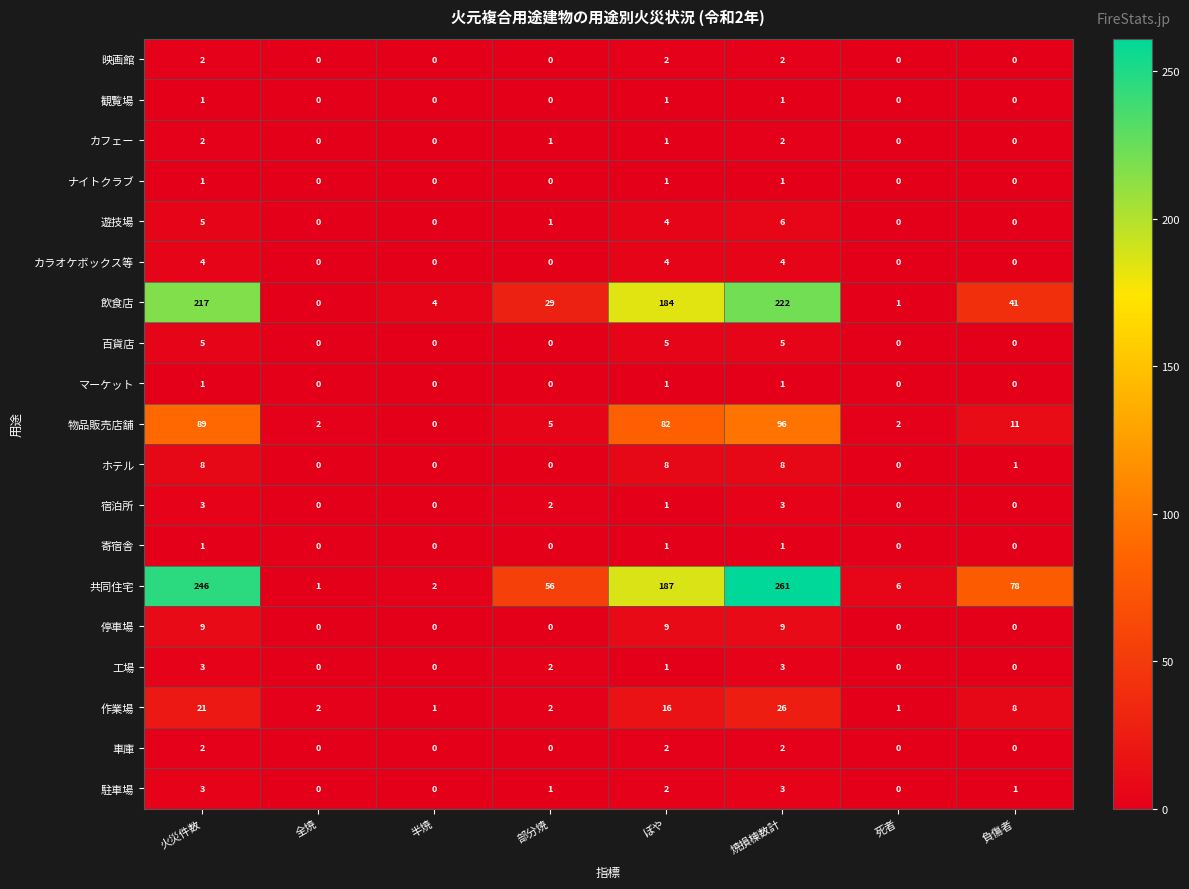

What is the spread (max minus min) of values at 半焼?

4